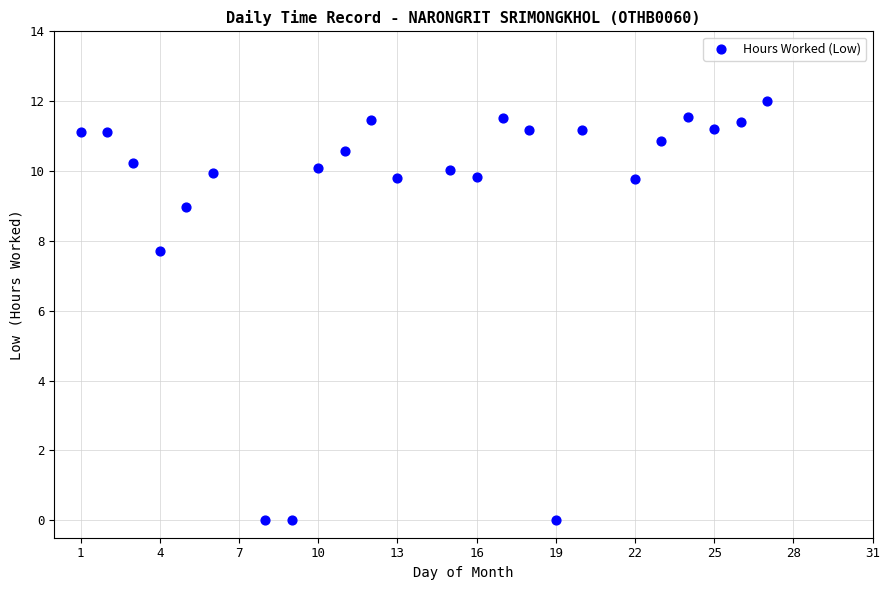

What Y value in the scatter plot is closest to 6?

7.7